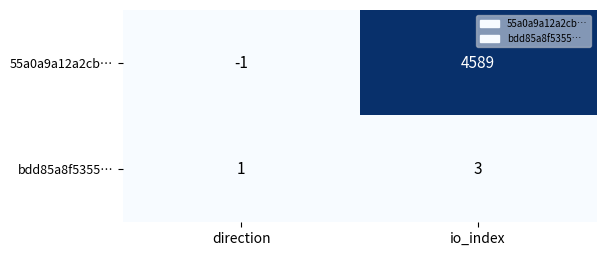

True or false: bdd85a8f5355… has a value of 1 at direction.

True